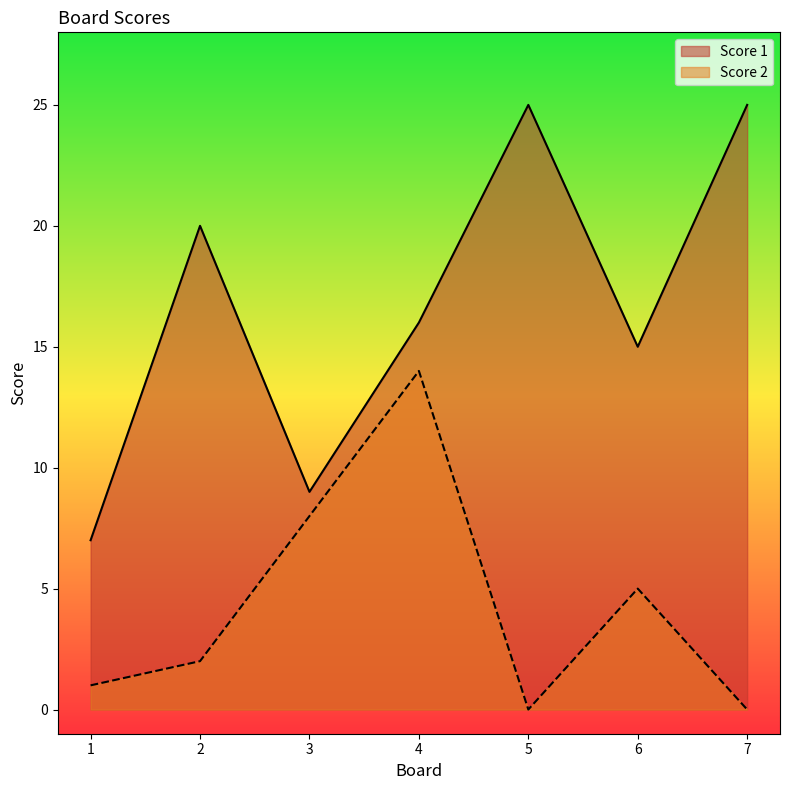

What is the value of the Score 1 point at the 2nd from the left?

20